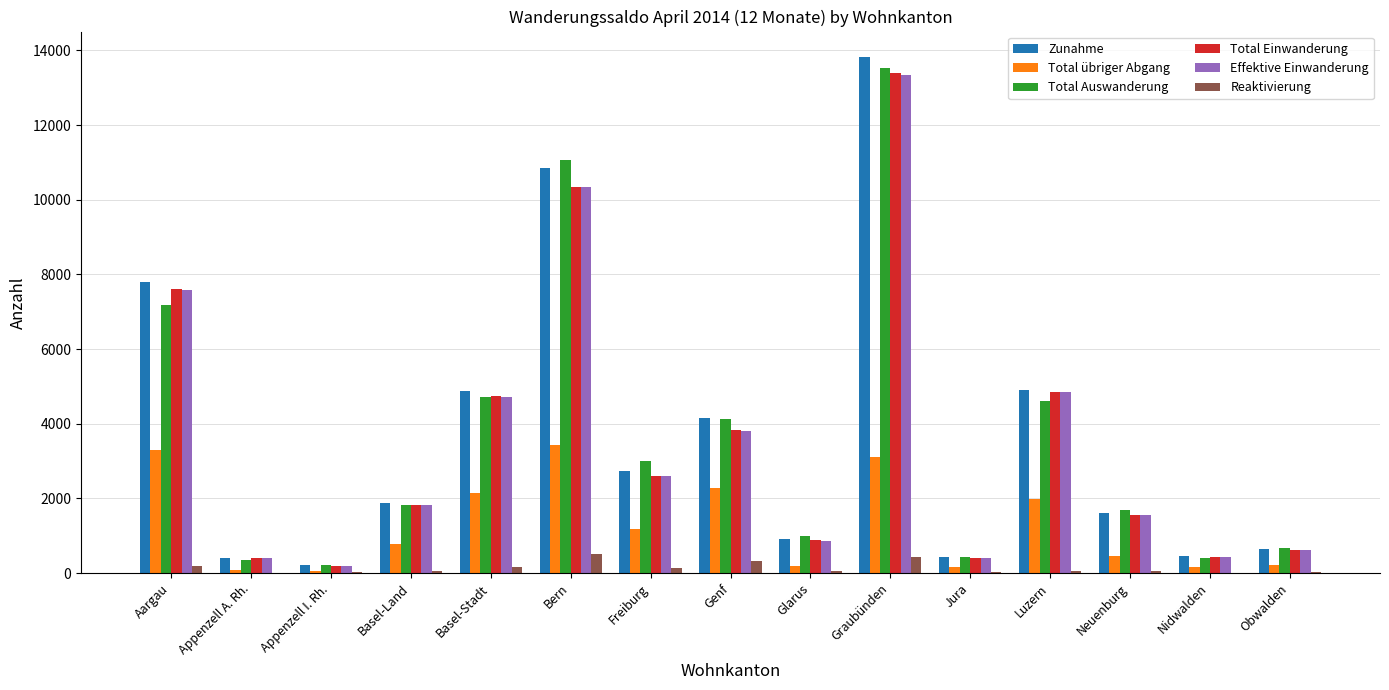

What is the highest value of the Total übriger Abgang series?

3433